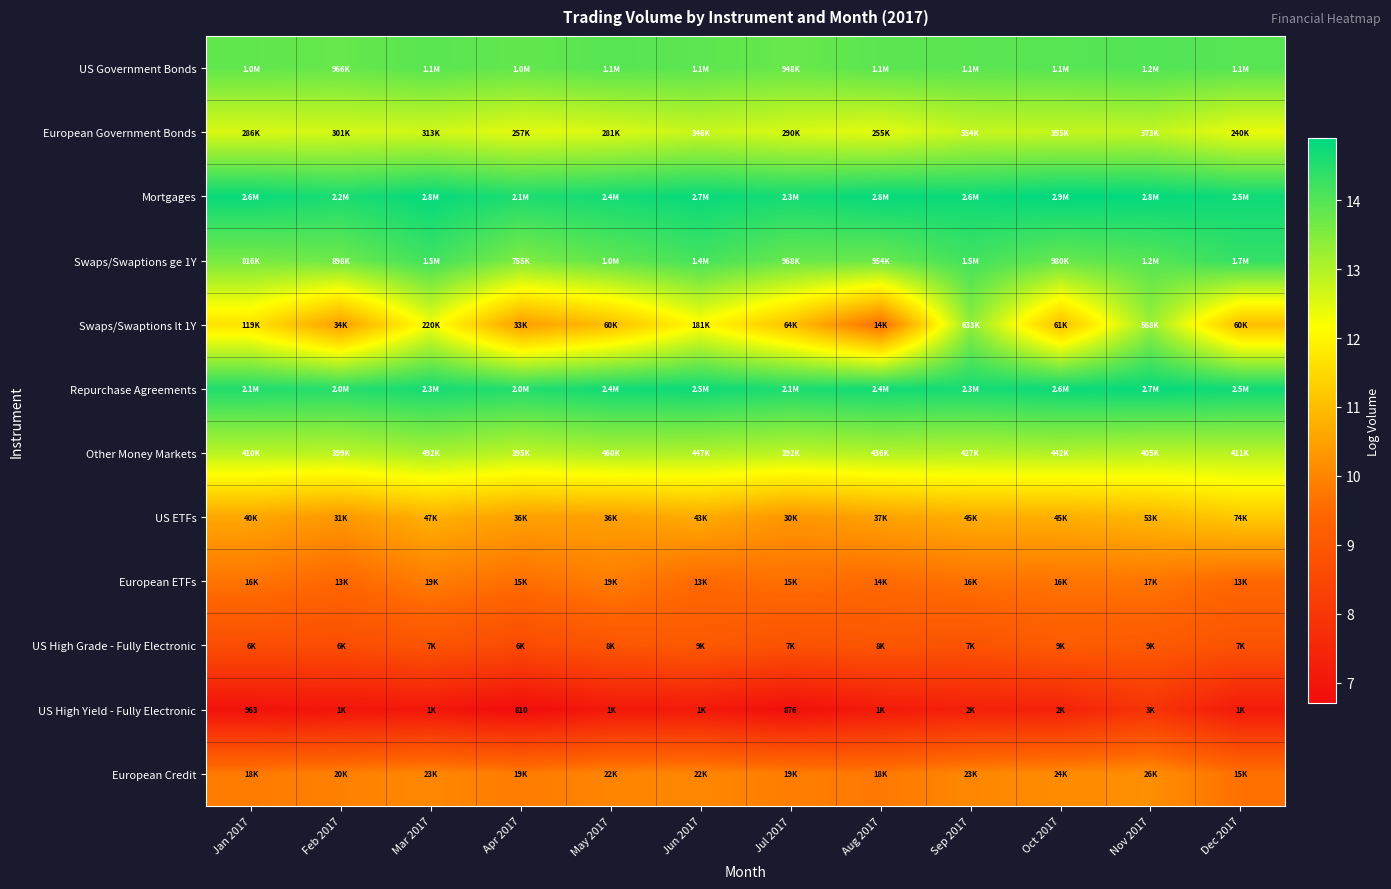

Which label corresponds to the smallest value in the chart?

Apr 2017